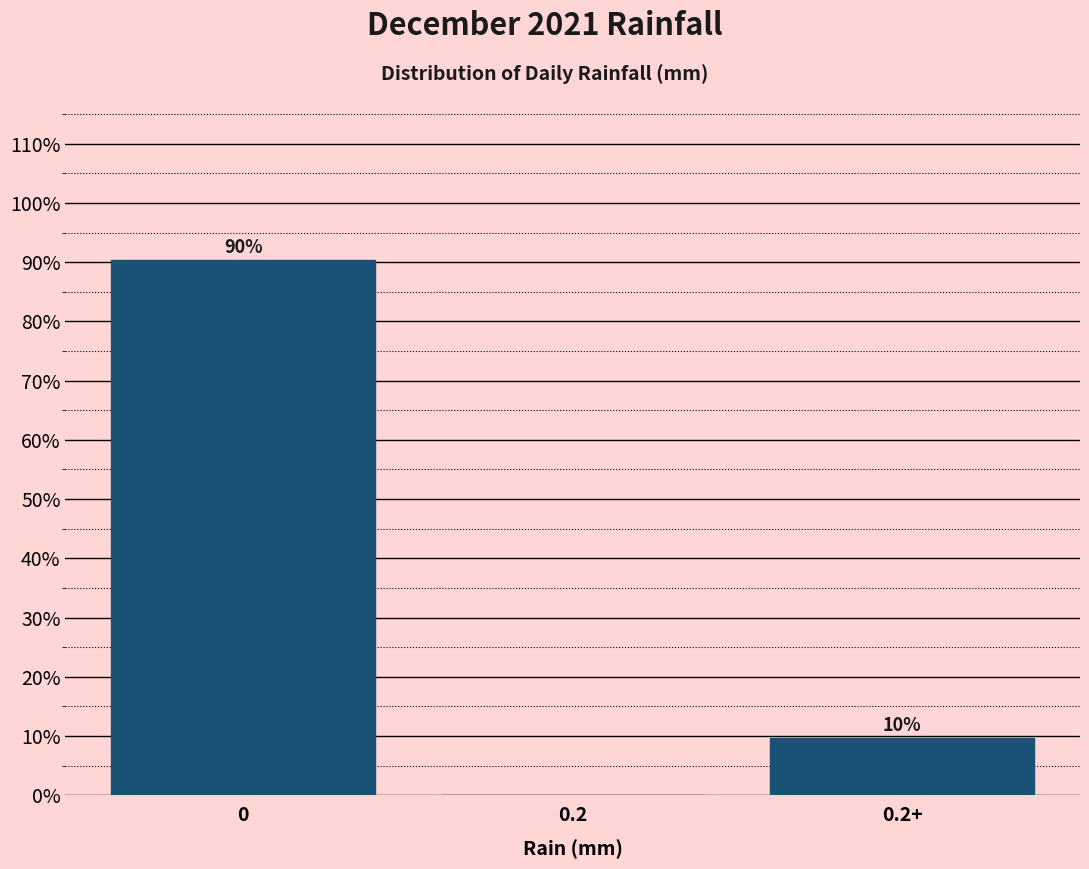

Where is the data nearest to the value 45?

0.2+